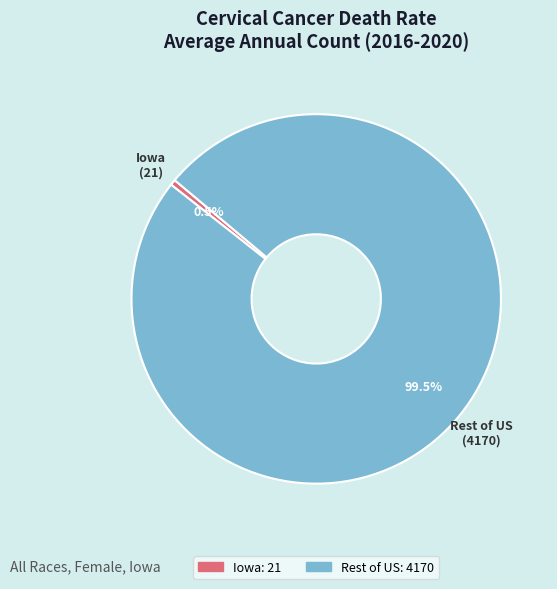

Which category accounts for the majority?

Rest of US